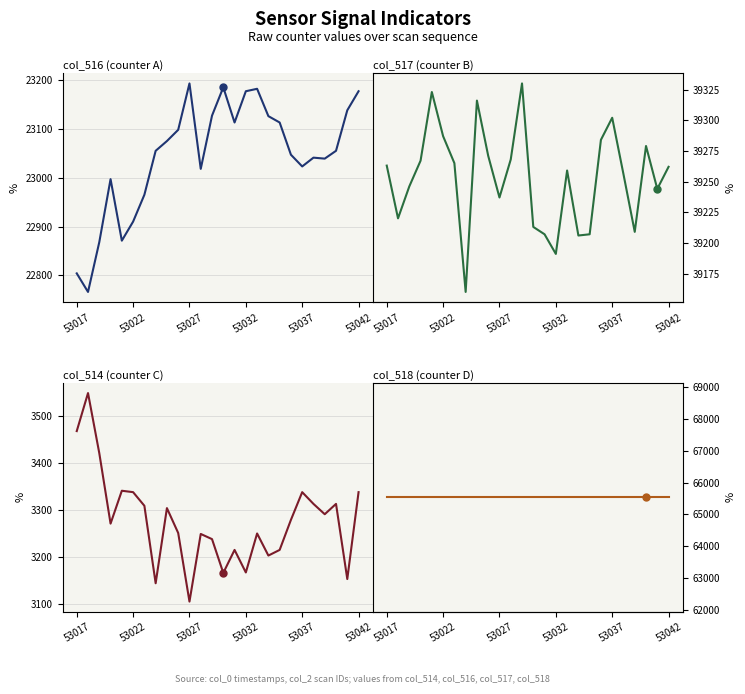

True or false: col_514 and col_518 intersect in this chart.

False